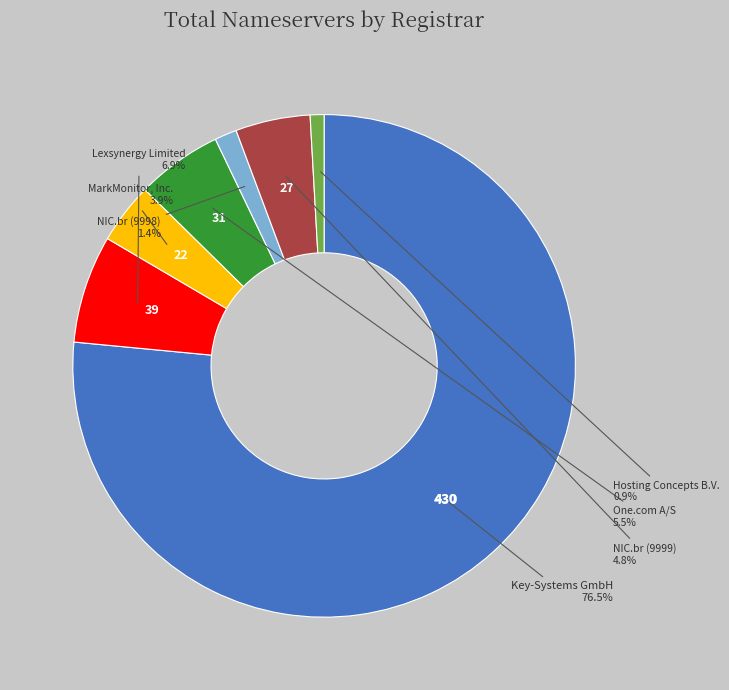

Does any single category account for the majority?

Yes